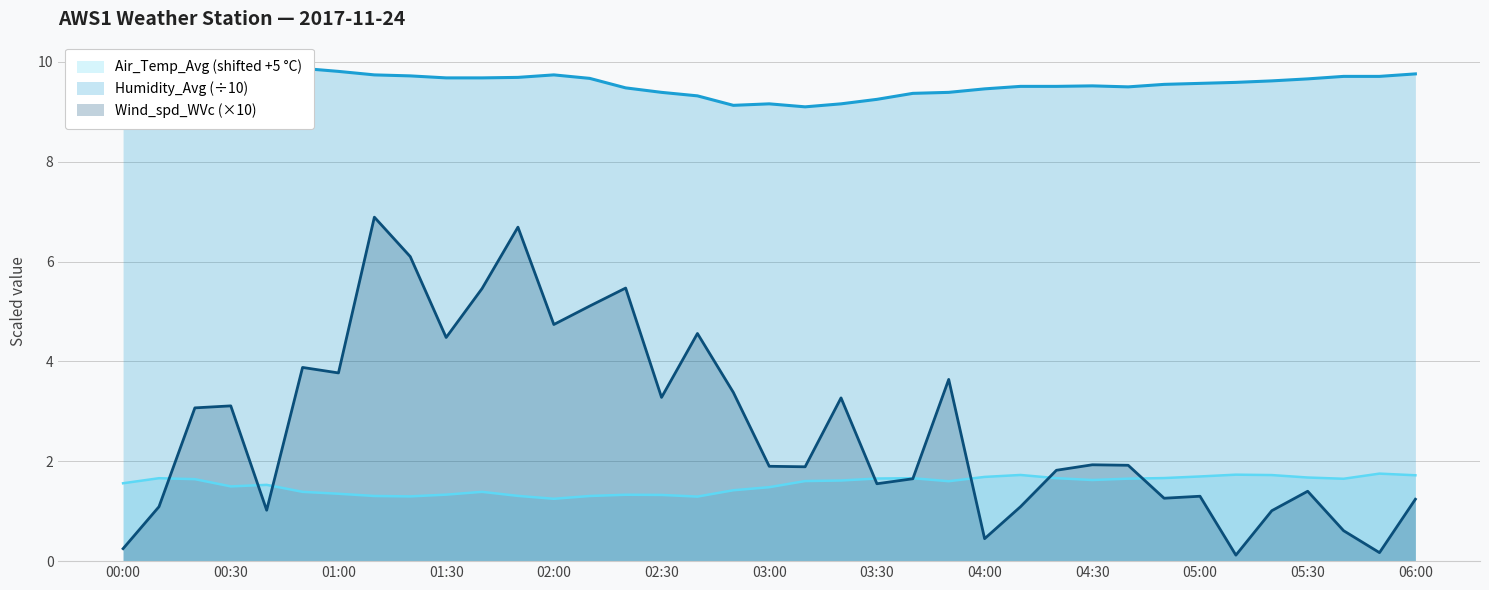

What are all the series names shown in the legend?

Air_Temp_Avg, Humidity_Avg, Wind_spd_WVc